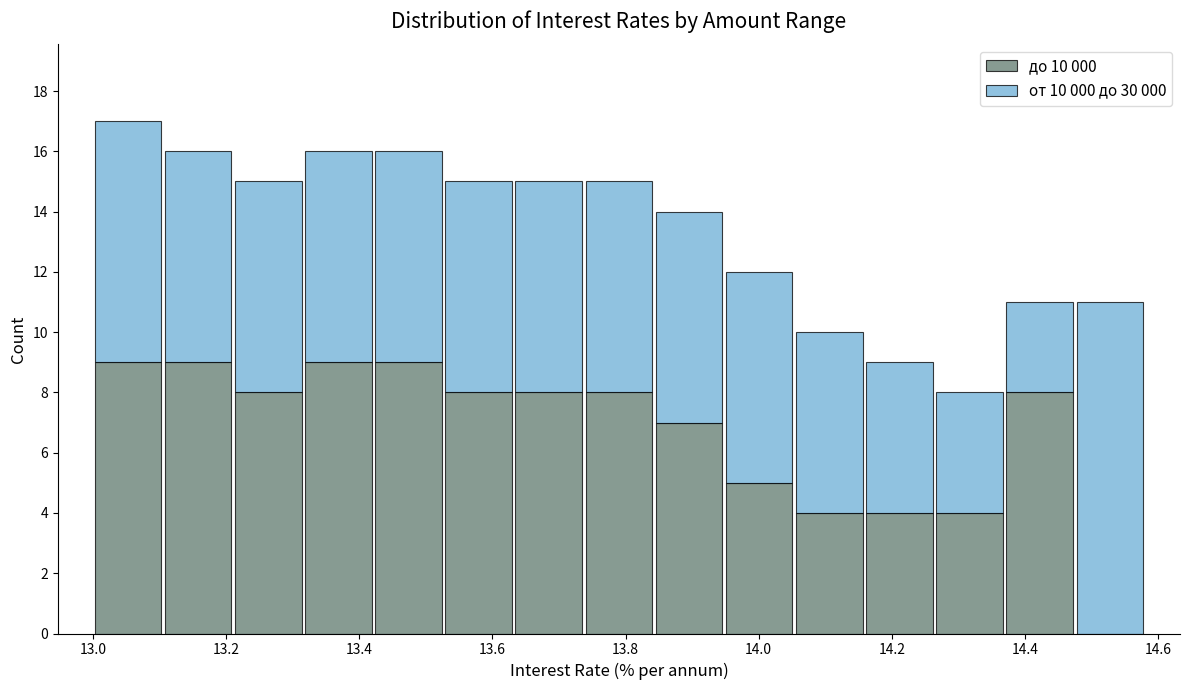

What is the total height of the stacked bar covering 13.94 to 14.06 on the x-axis? Neither the bar edges nor the heights are printed on the chart, so give them approximately, as read against the axes.

12